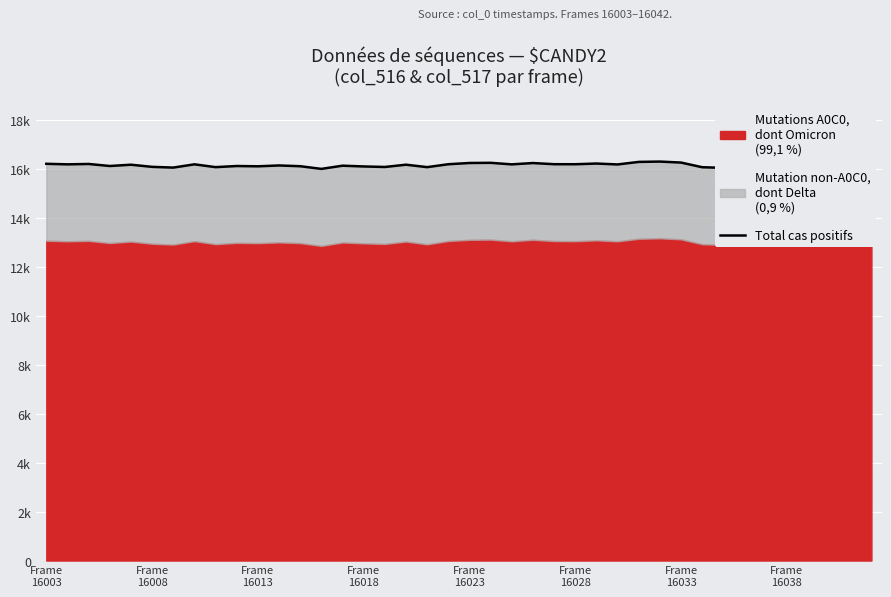

What is the maximum value shown in the chart?

16.3